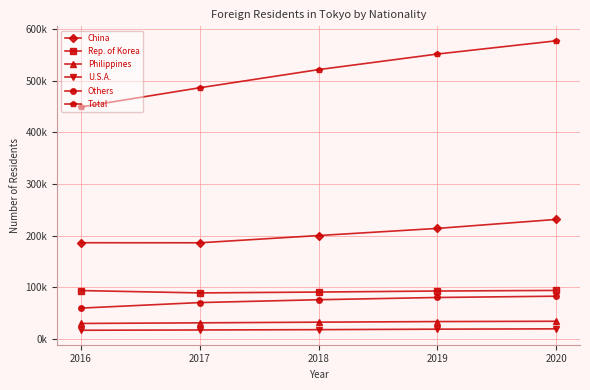

Which series changed the most between 2016 and 2019?

Total